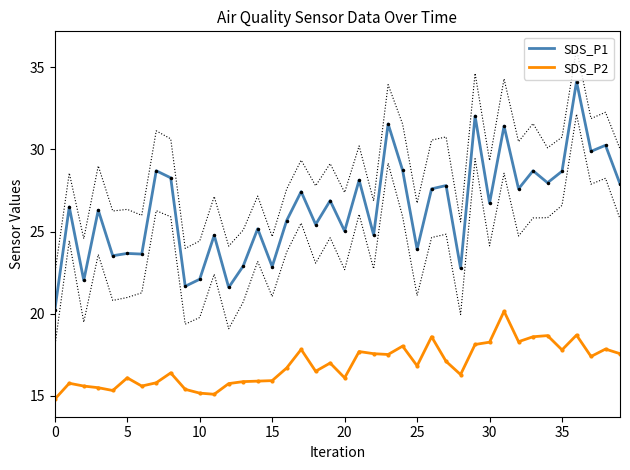

True or false: SDS_P1 and SDS_P2 intersect in this chart.

False